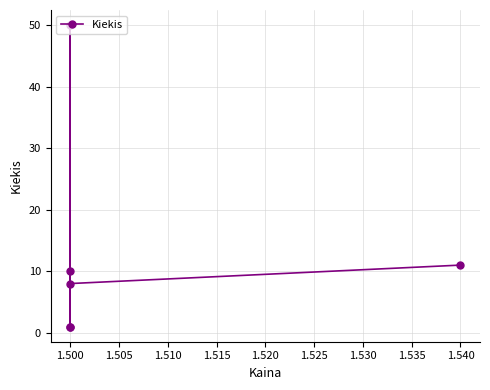

Is it true that the value at 1.540 is 20?

False